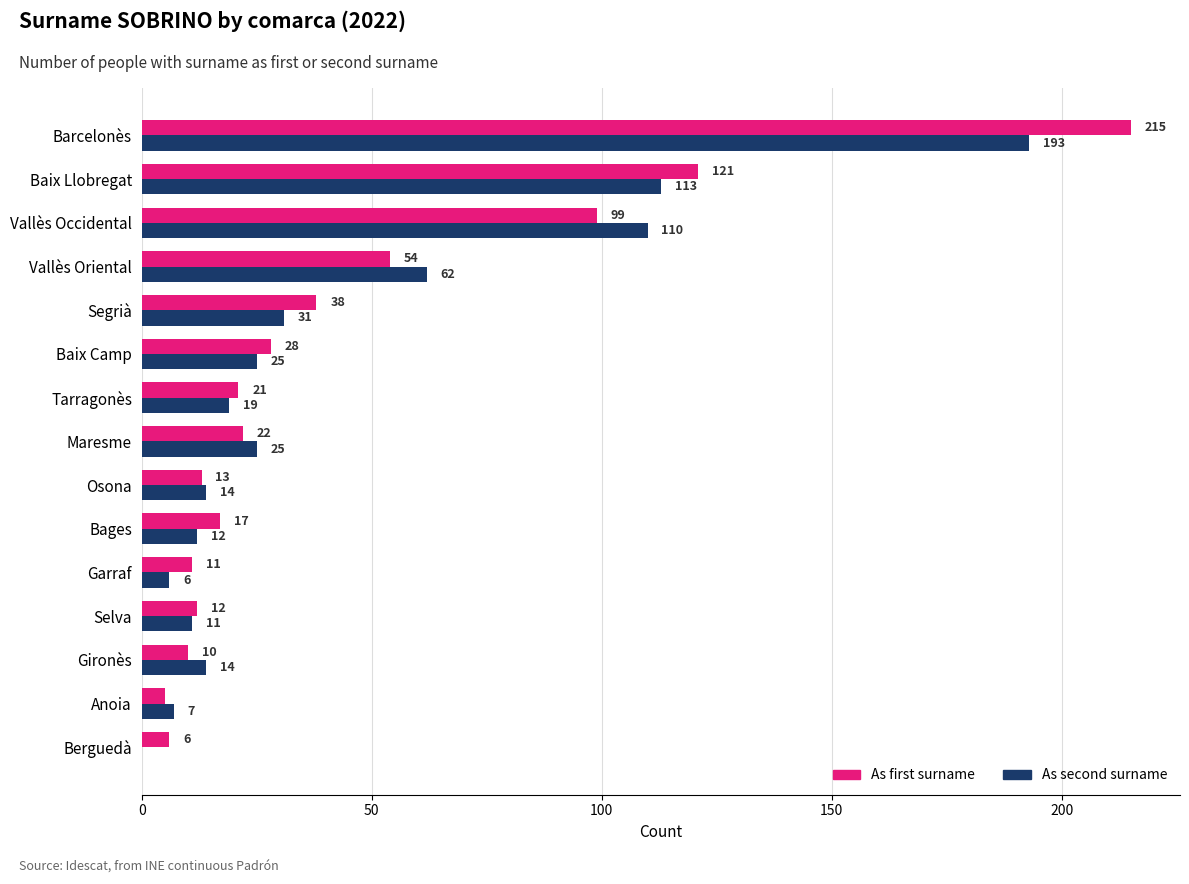

Which series has the largest total across all categories?

As first surname